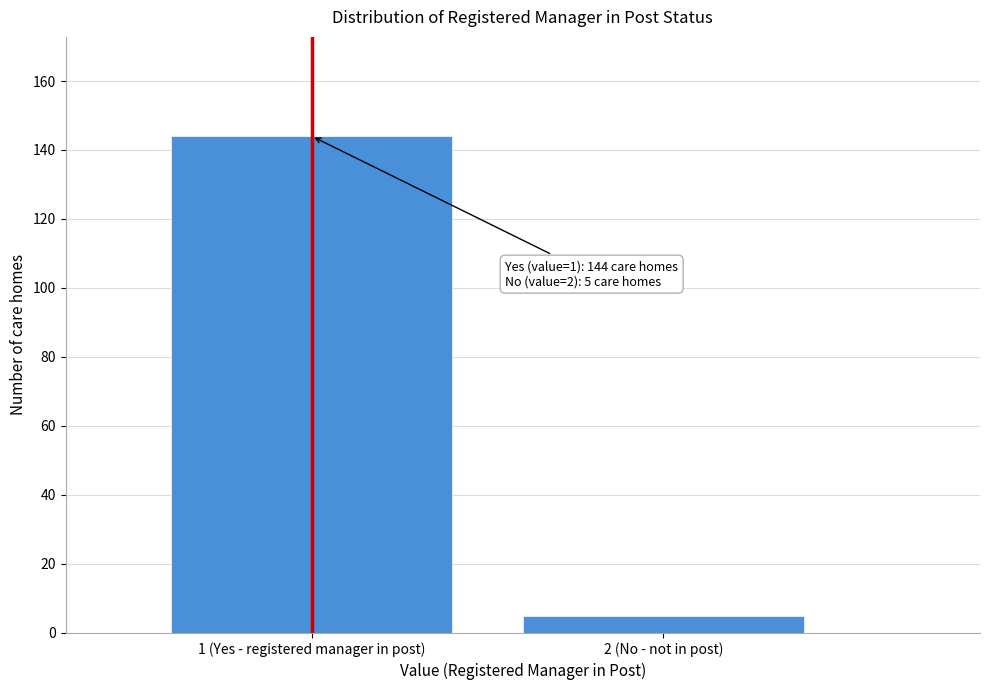

Reading right to left, what are all the values shown in this chart?

2 (No - not in post)=5	1 (Yes - registered manager in post)=144